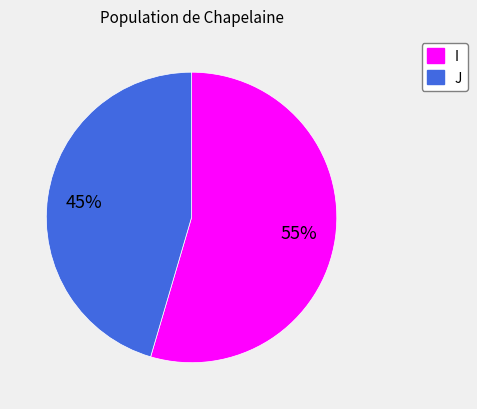

Which category has the smallest portion of the pie?

J